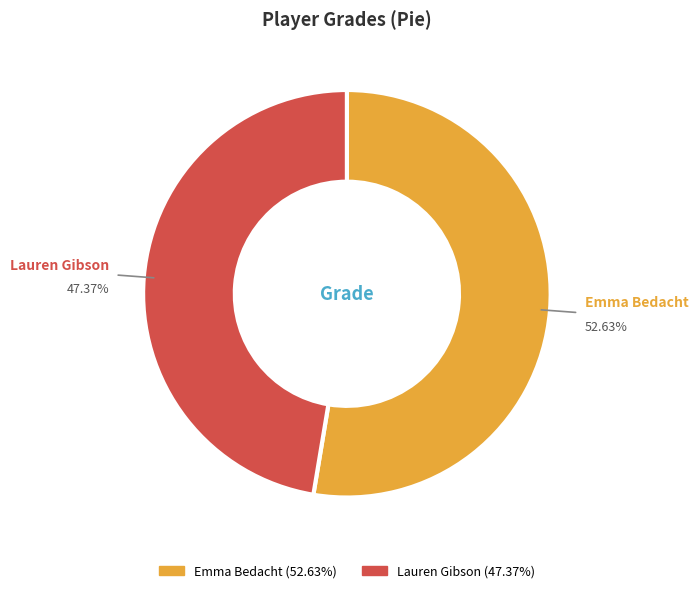

What percentage is the Emma Bedacht slice, to the nearest percent?

53%